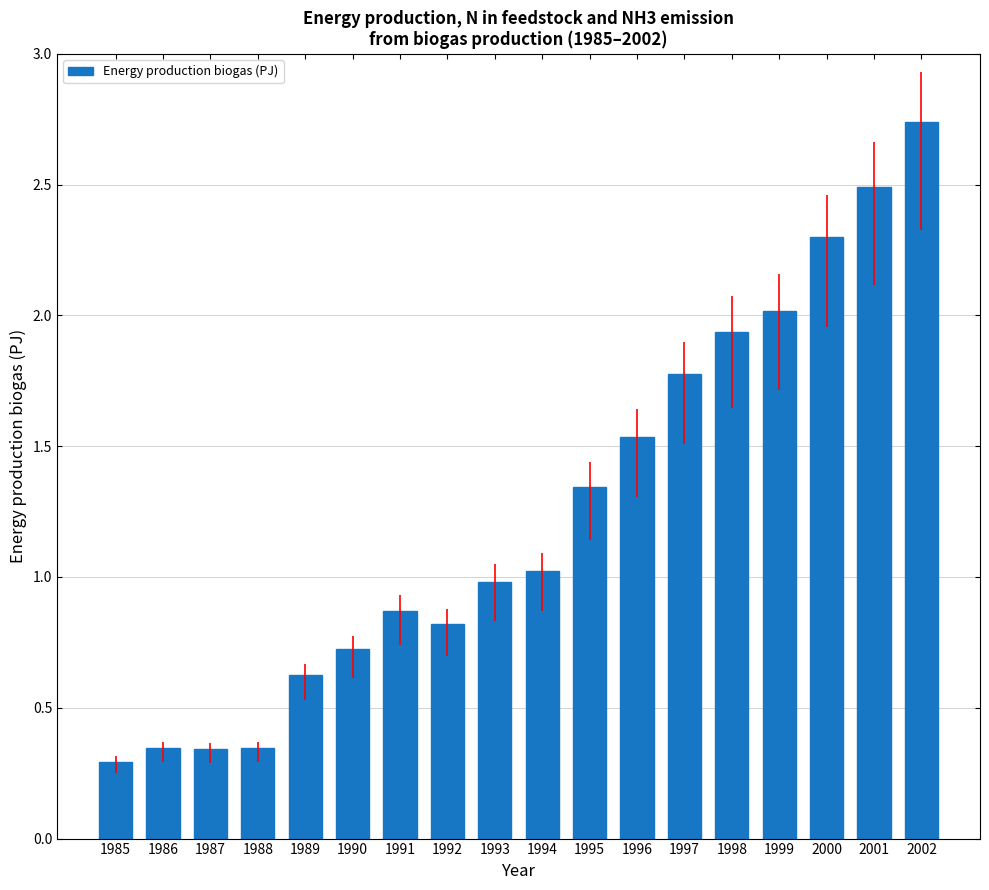

What is the ratio of the value at 1988 to the value at 1999?

0.2